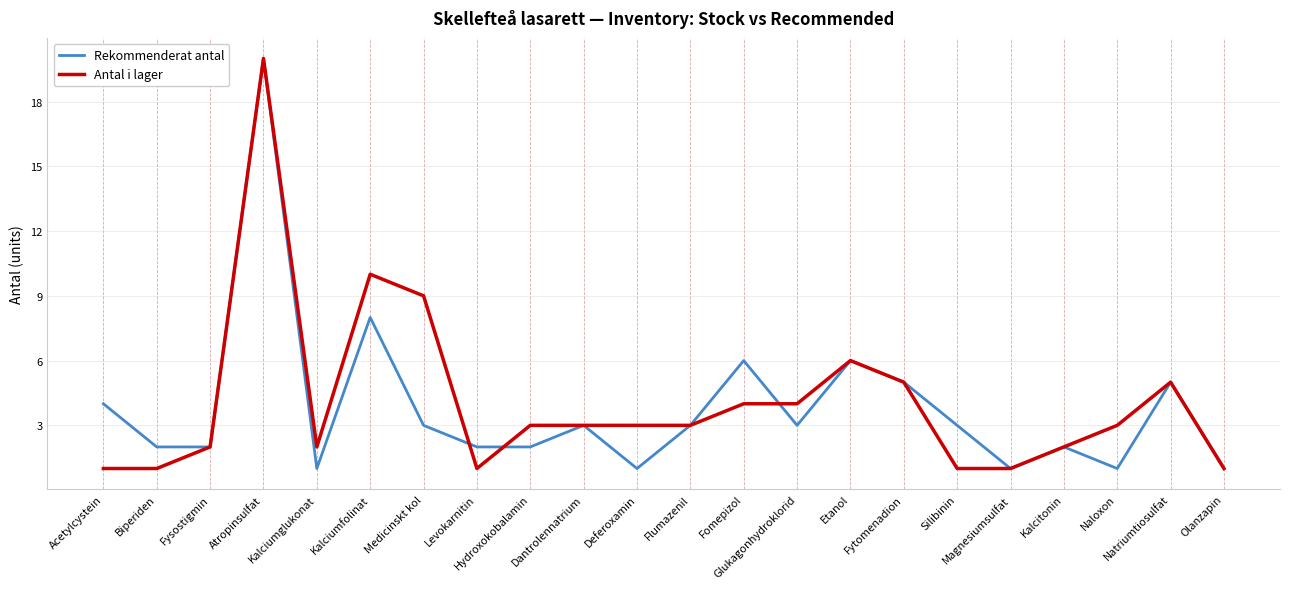

At which category does Rekommenderat antal reach its first local peak?

Atropinsulfat